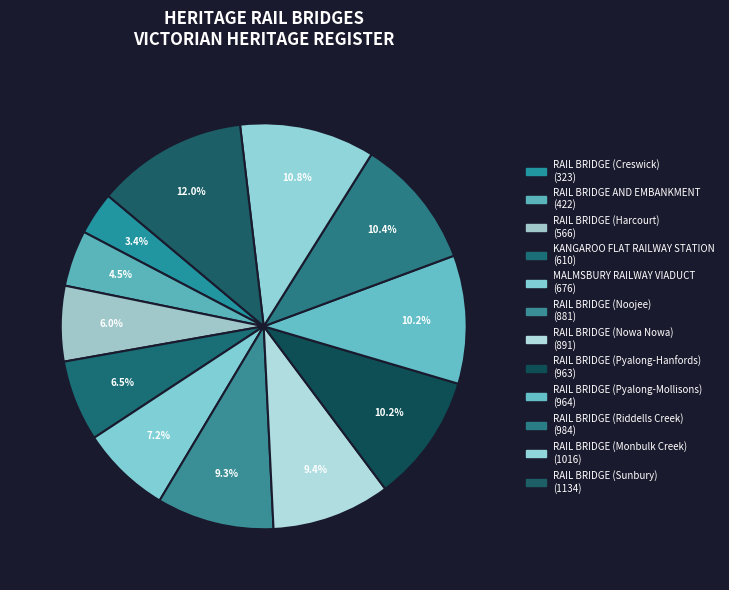

Is the sum of RAIL BRIDGE (Harcourt) and RAIL BRIDGE (Pyalong-Mollisons) greater than half?

No